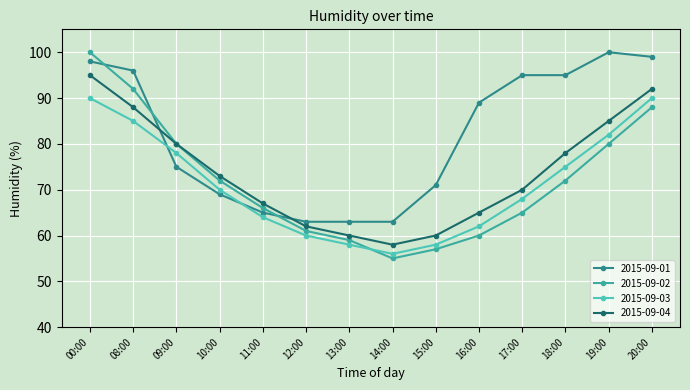

How many interior local peaks does the 2015-09-01 series have?

1